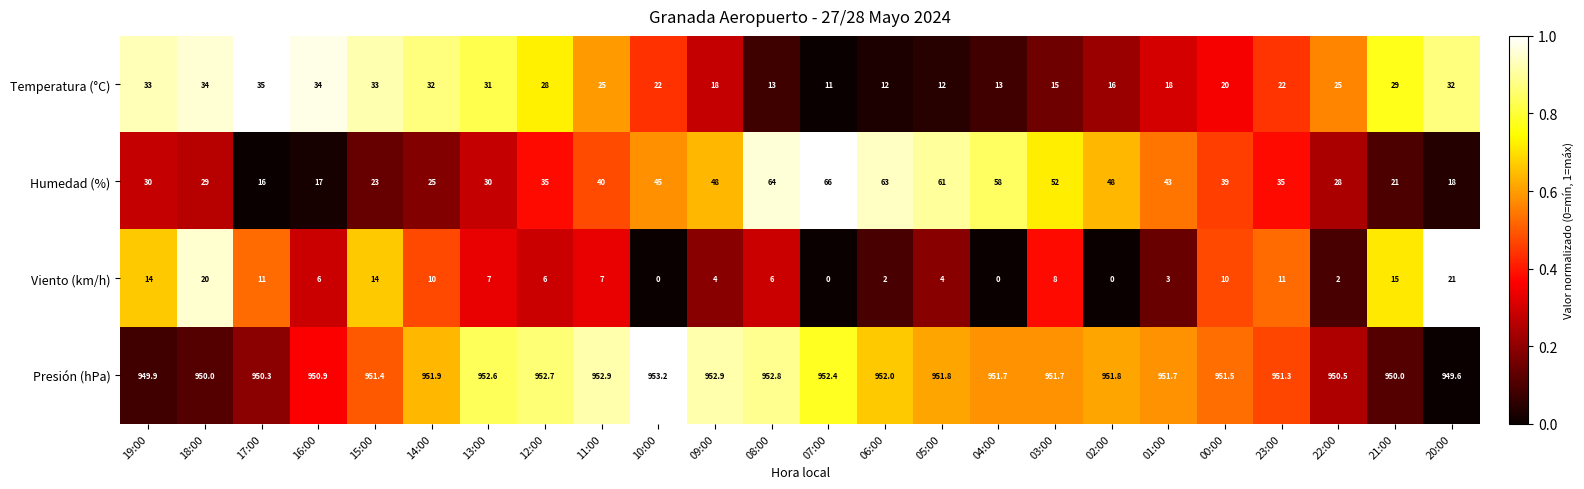

What is the difference between the maximum and second lowest values in the Humedad (%) series?

49.0